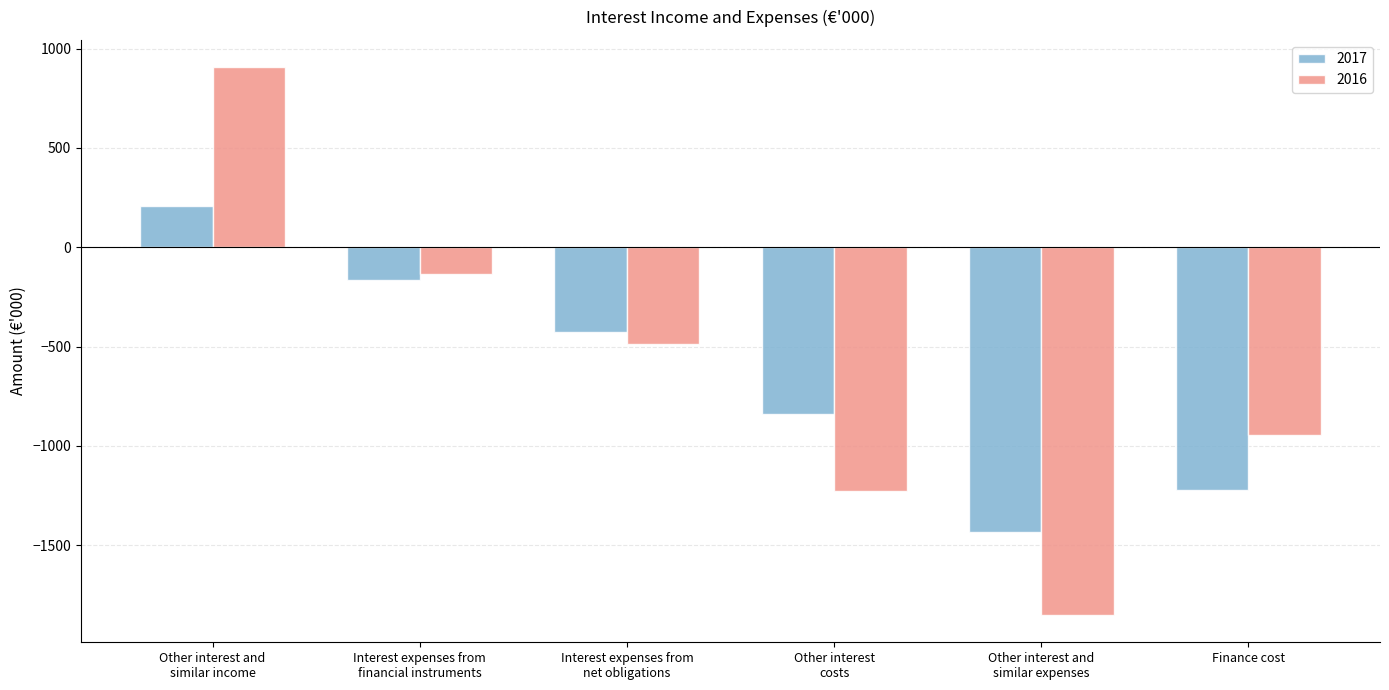

What is the average value of the 2017 series?

-647